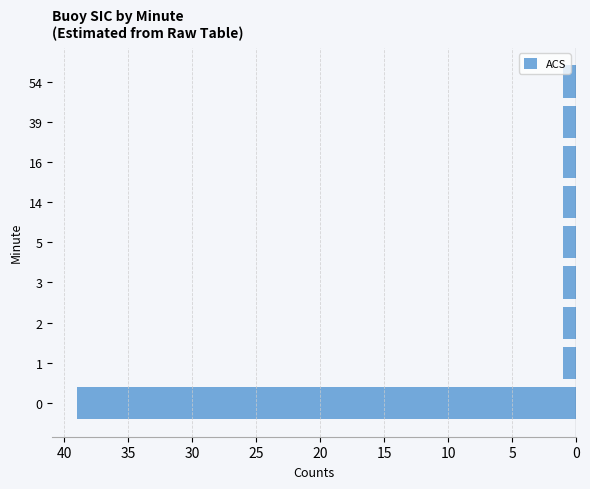

What is the sum of all values?

47